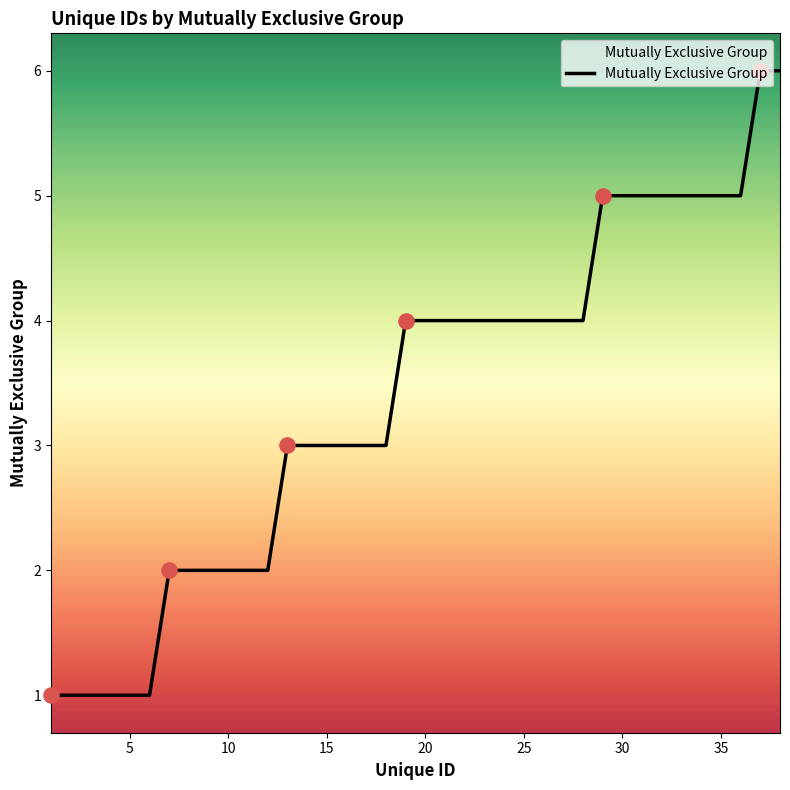

What is the difference between the maximum and minimum values?

5